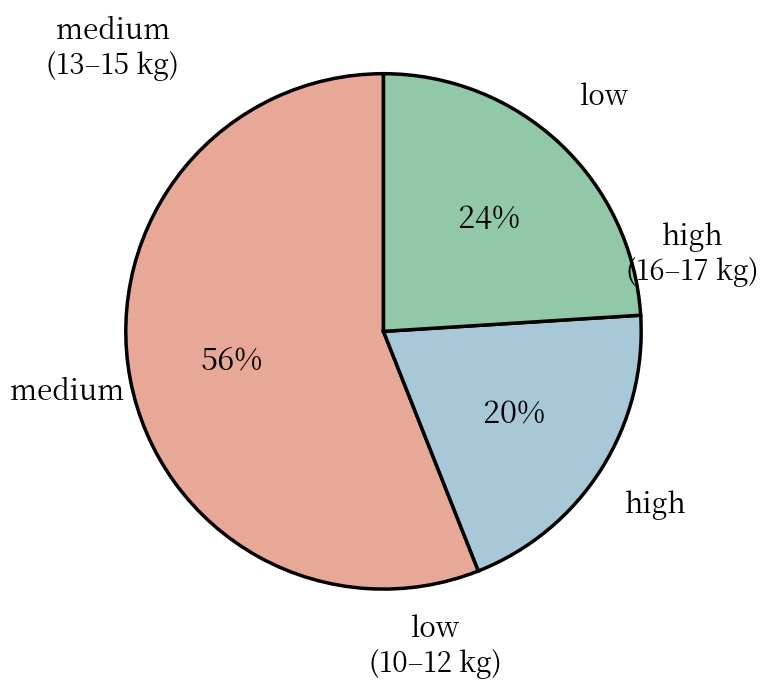

Is there a majority slice in this chart?

Yes